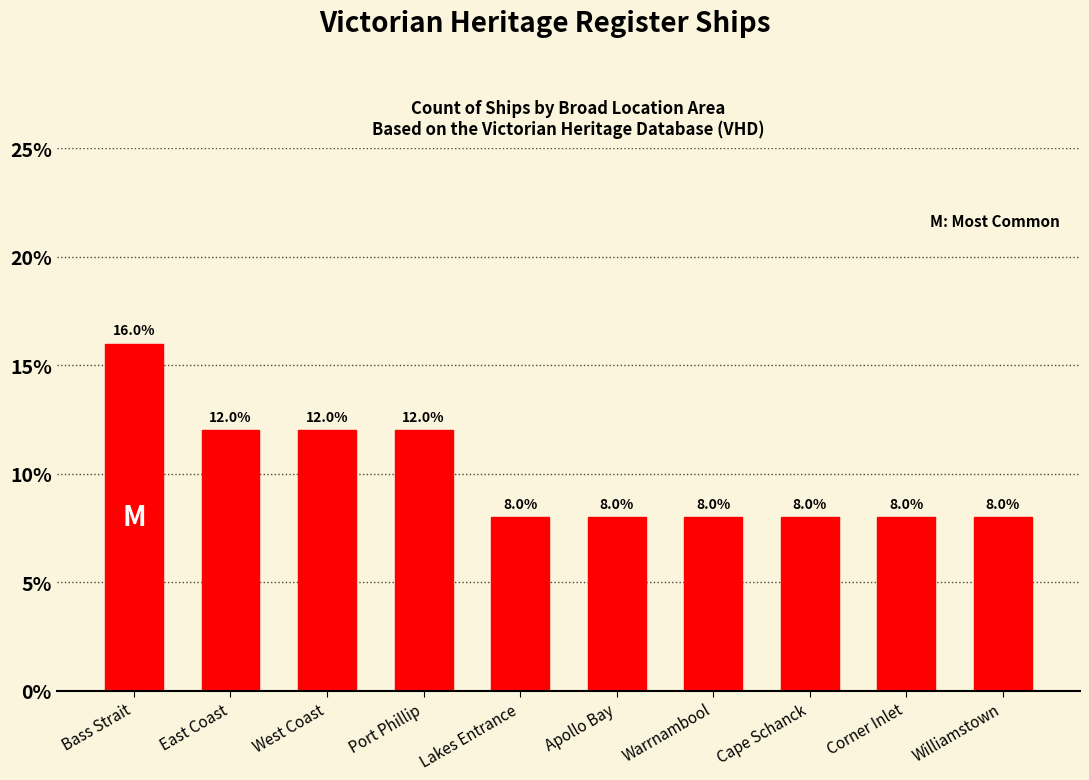

What is the difference between the values at Port Phillip and Corner Inlet?

4